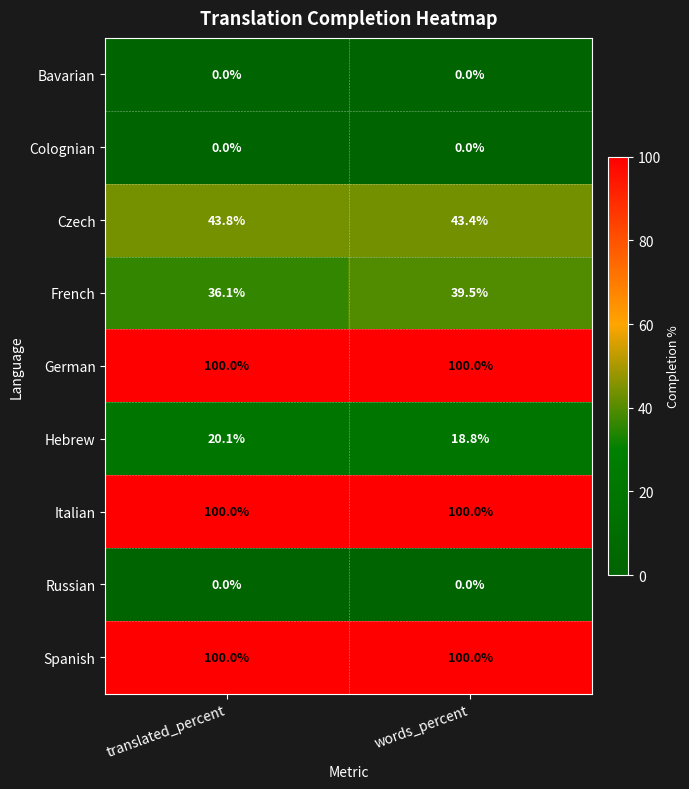

At how many categories does at least one series exceed 3?

2